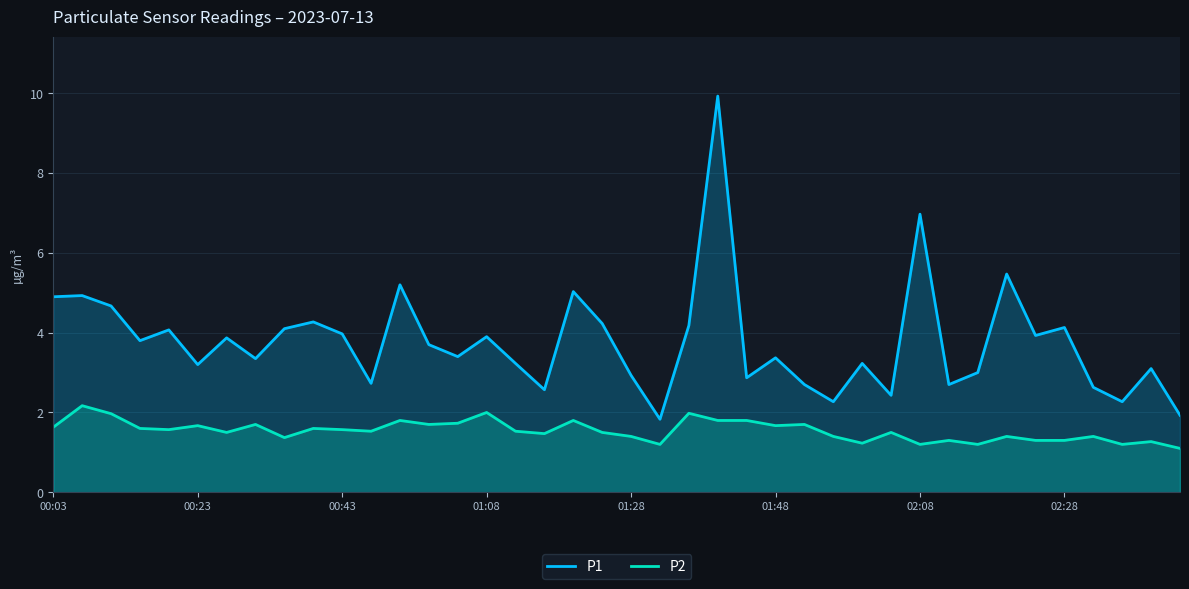

True or false: P2 has more than 2 interior local peaks.

True